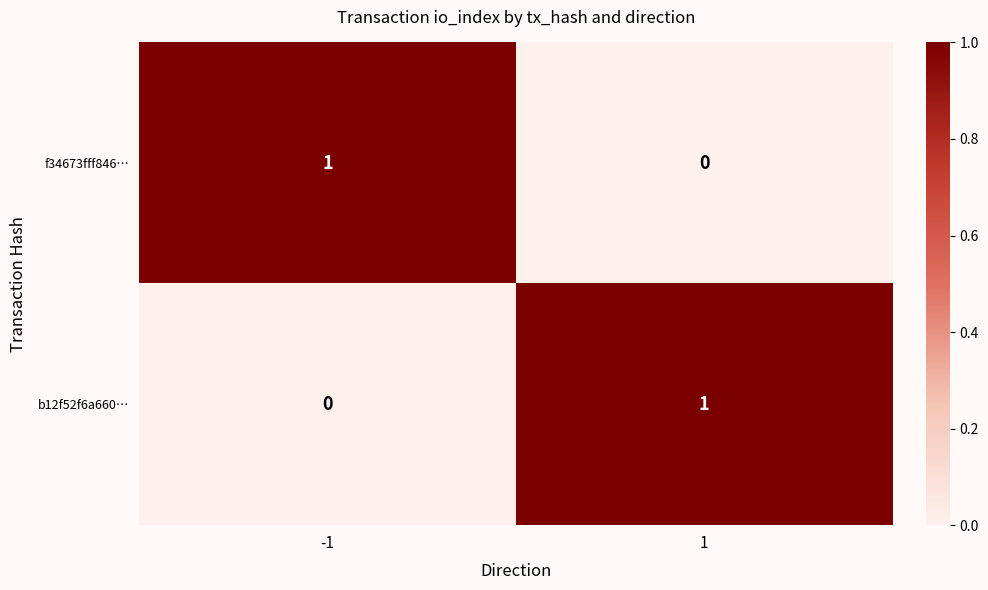

At how many categories does at least one series exceed 0?

2